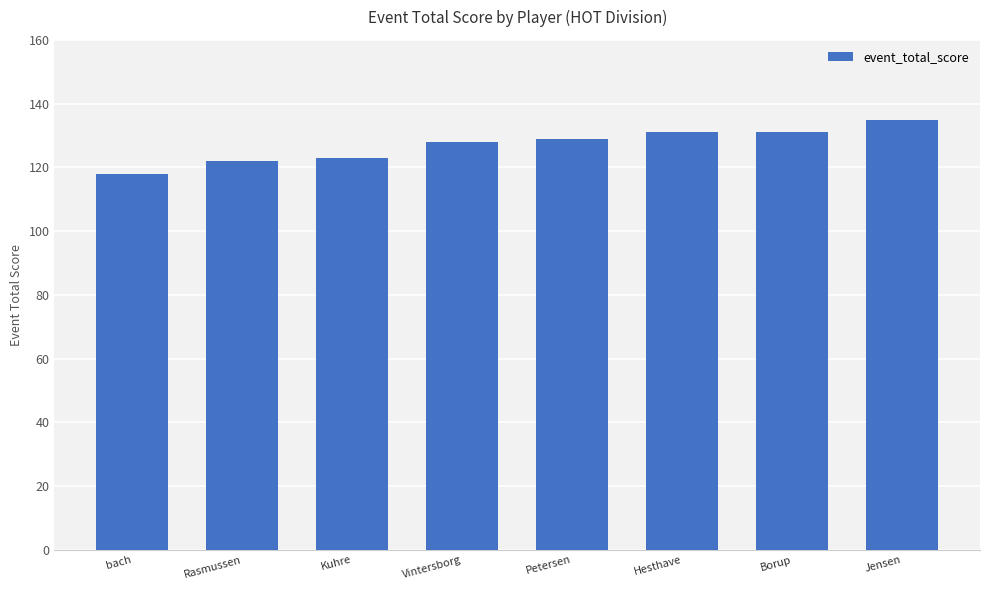

What is the label of the 8th bar from the right?

bach